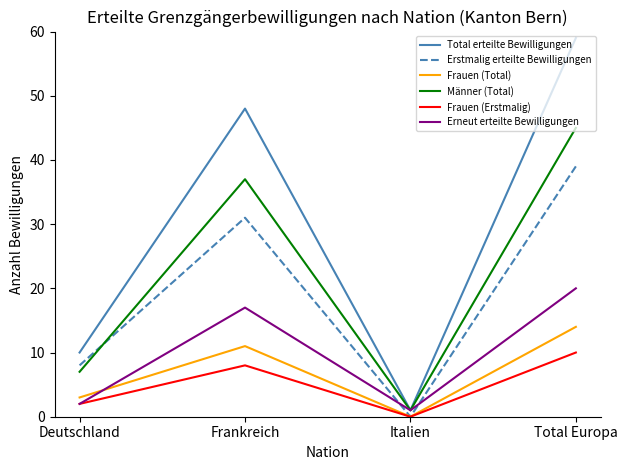

Rank the series by their maximum value, from lowest to highest.

Frauen (Erstmalig), Frauen (Total), Erneut erteilte Bewilligungen, Erstmalig erteilte Bewilligungen, Männer (Total), Total erteilte Bewilligungen